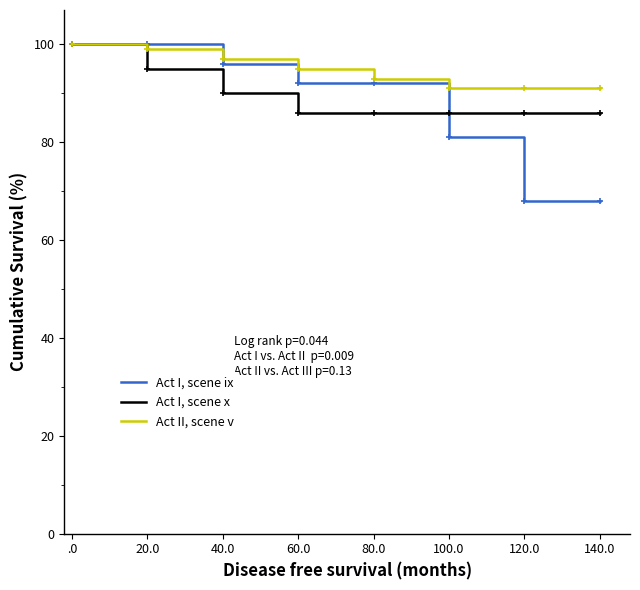

Rank the series by their average value, from highest to lowest.

Act II, scene v, Act I, scene x, Act I, scene ix